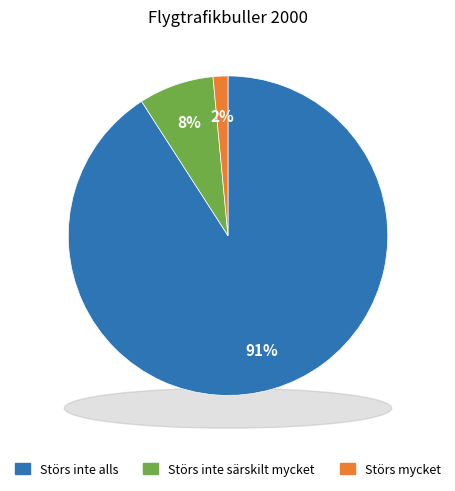

To the nearest percent, what is the average slice percentage?

33%